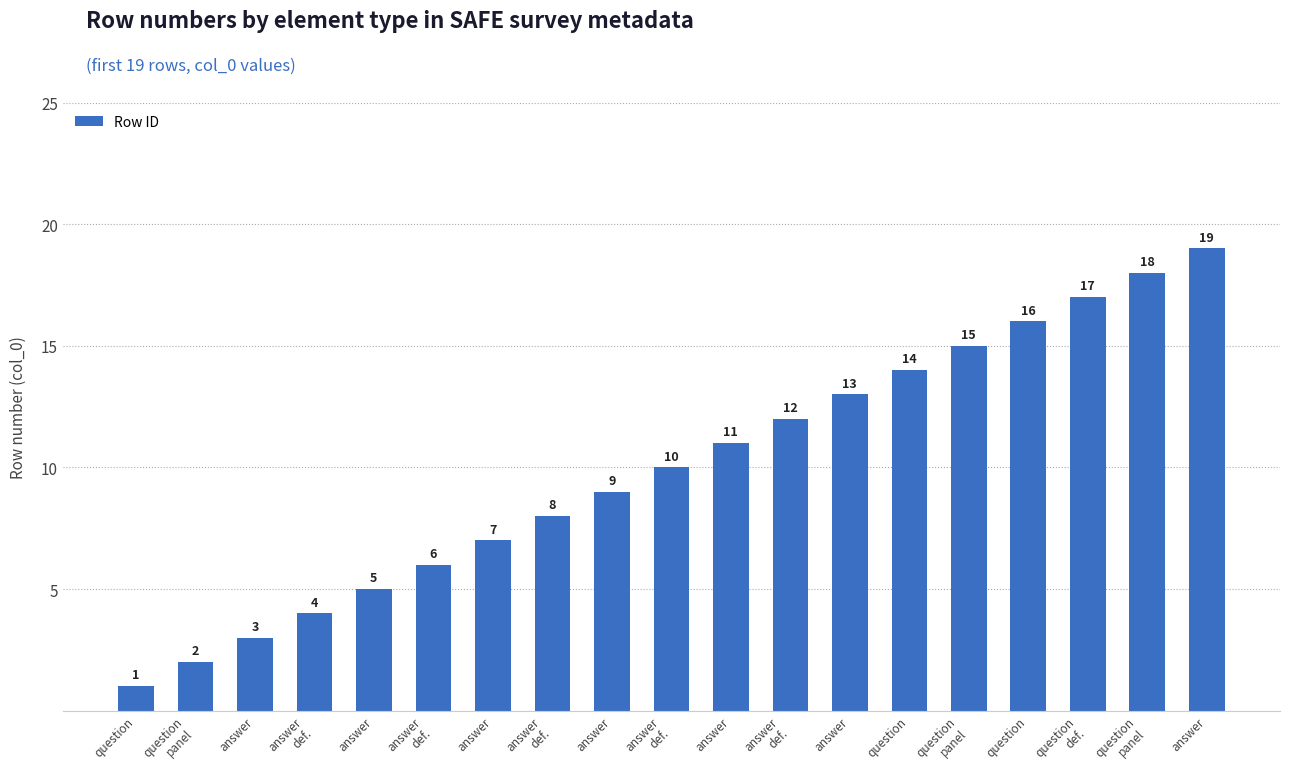

Count the number of data series in this chart.

1